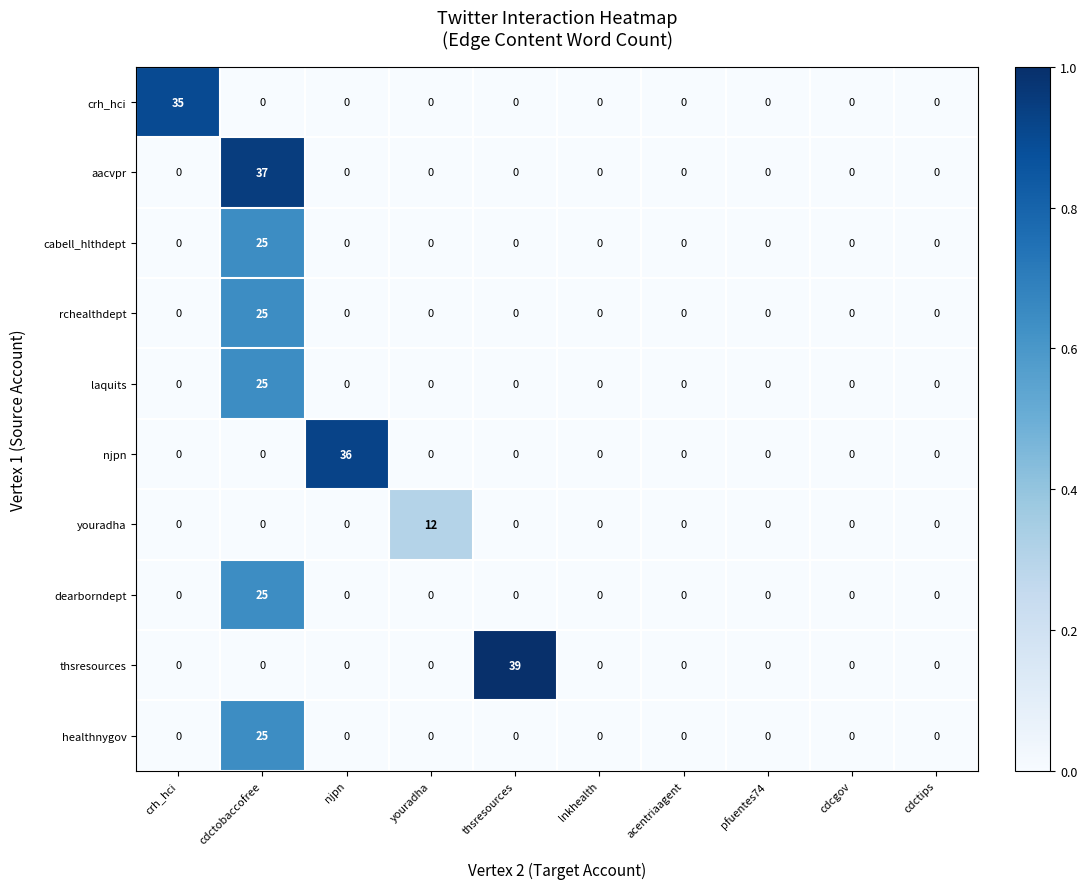

At how many categories does at least one series exceed 22?

4